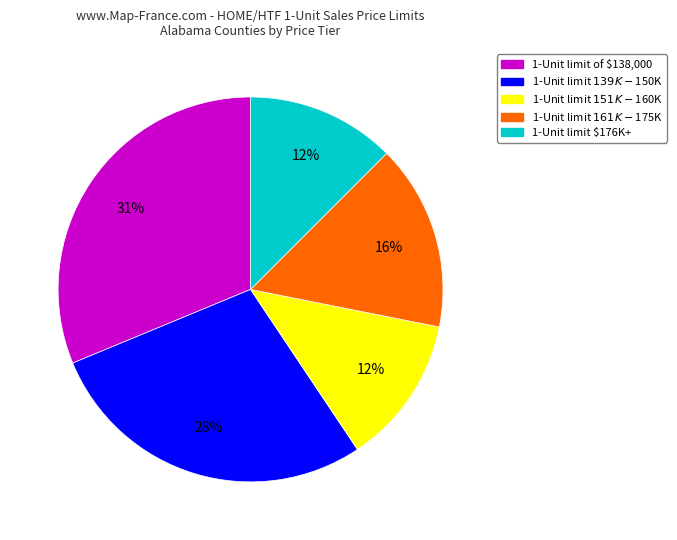

To the nearest percent, what portion does 1-Unit limit of $138,000 represent?

31%